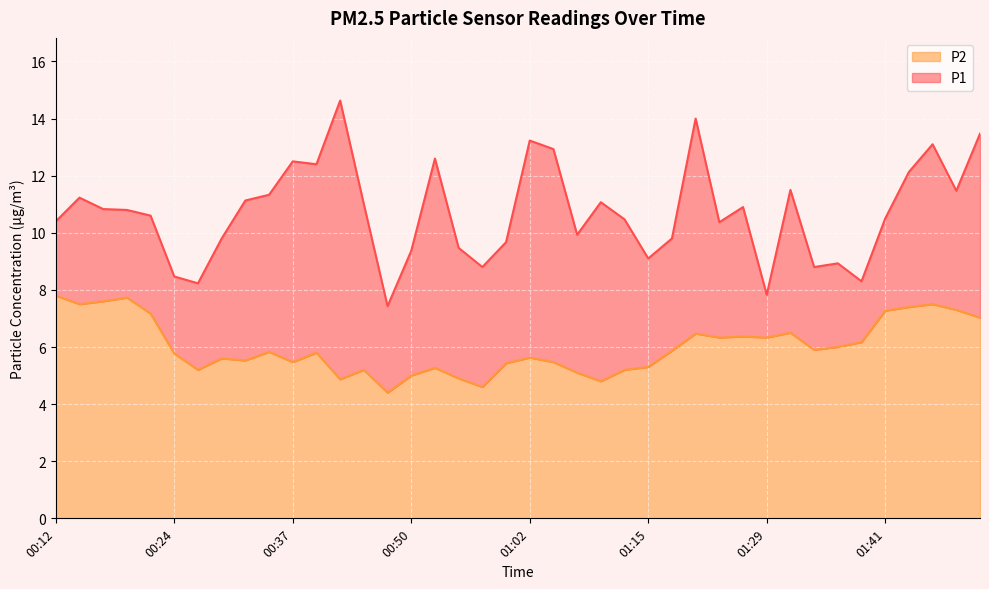

True or false: P2 has more than 2 points higher than both neighbors.

True